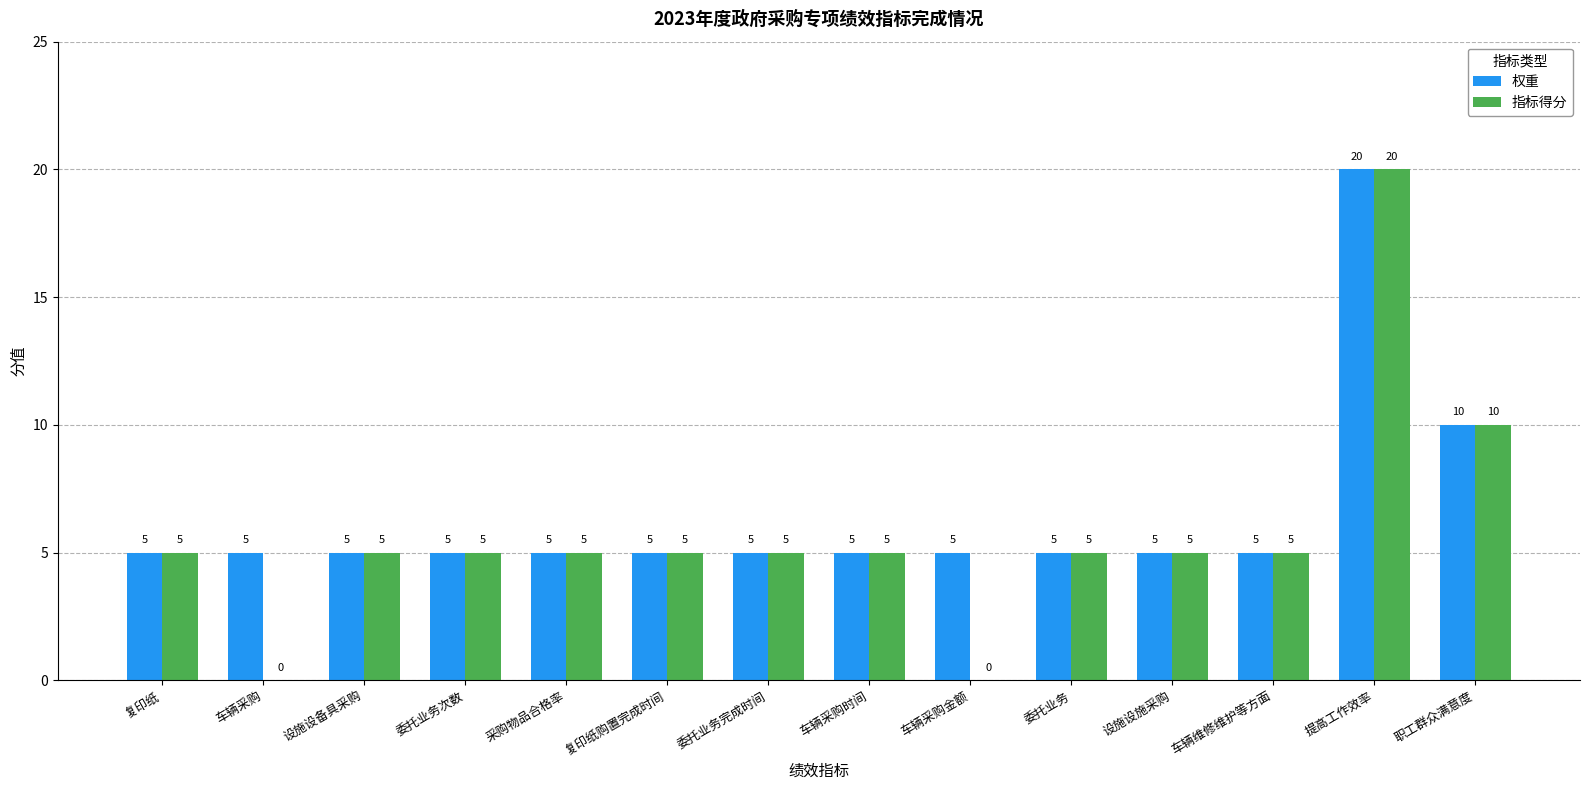

What is the greatest value displayed?

20